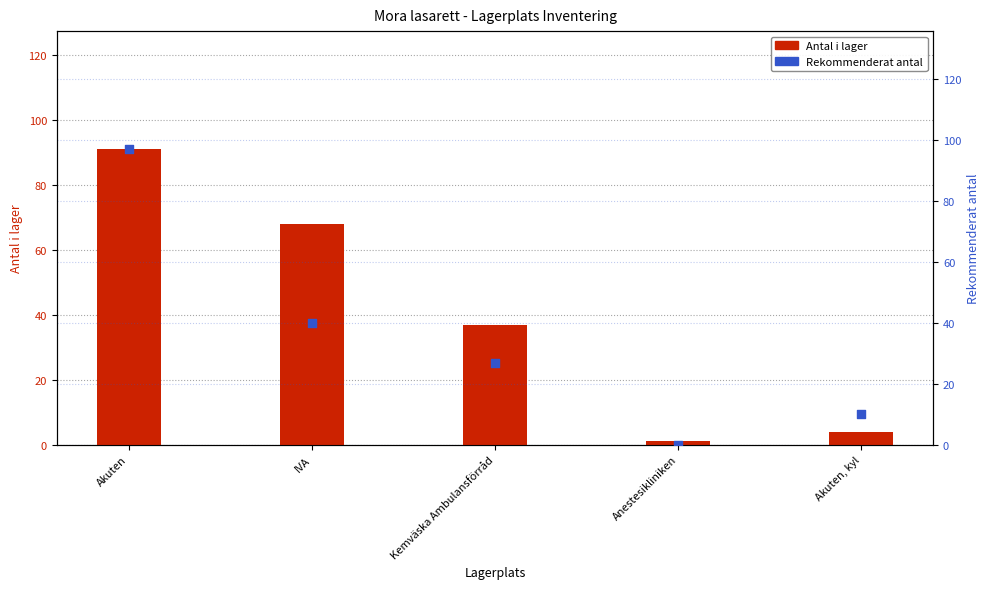

At which category is the sum across all series the highest?

Akuten